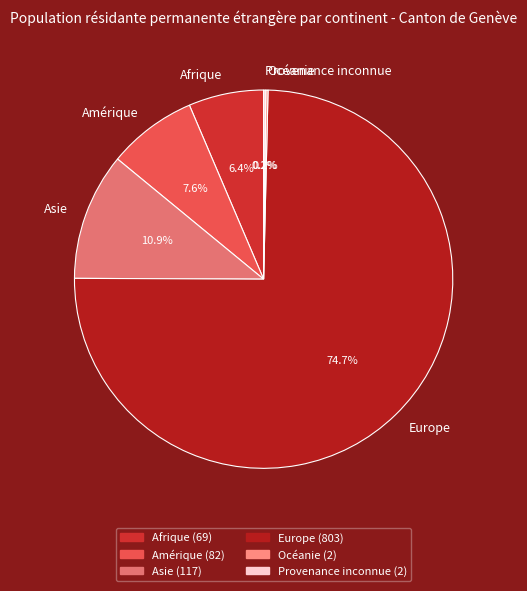

Which category has the biggest portion of the pie?

Europe